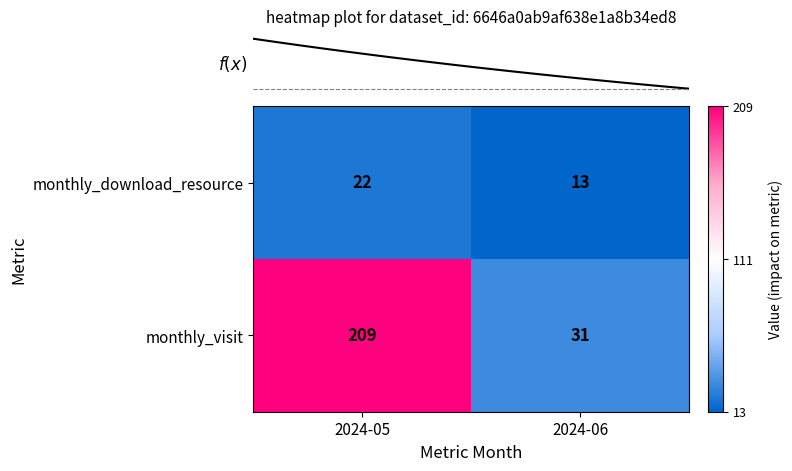

At 2024-06, list the series in order from smallest to largest.

monthly_download_resource, monthly_visit